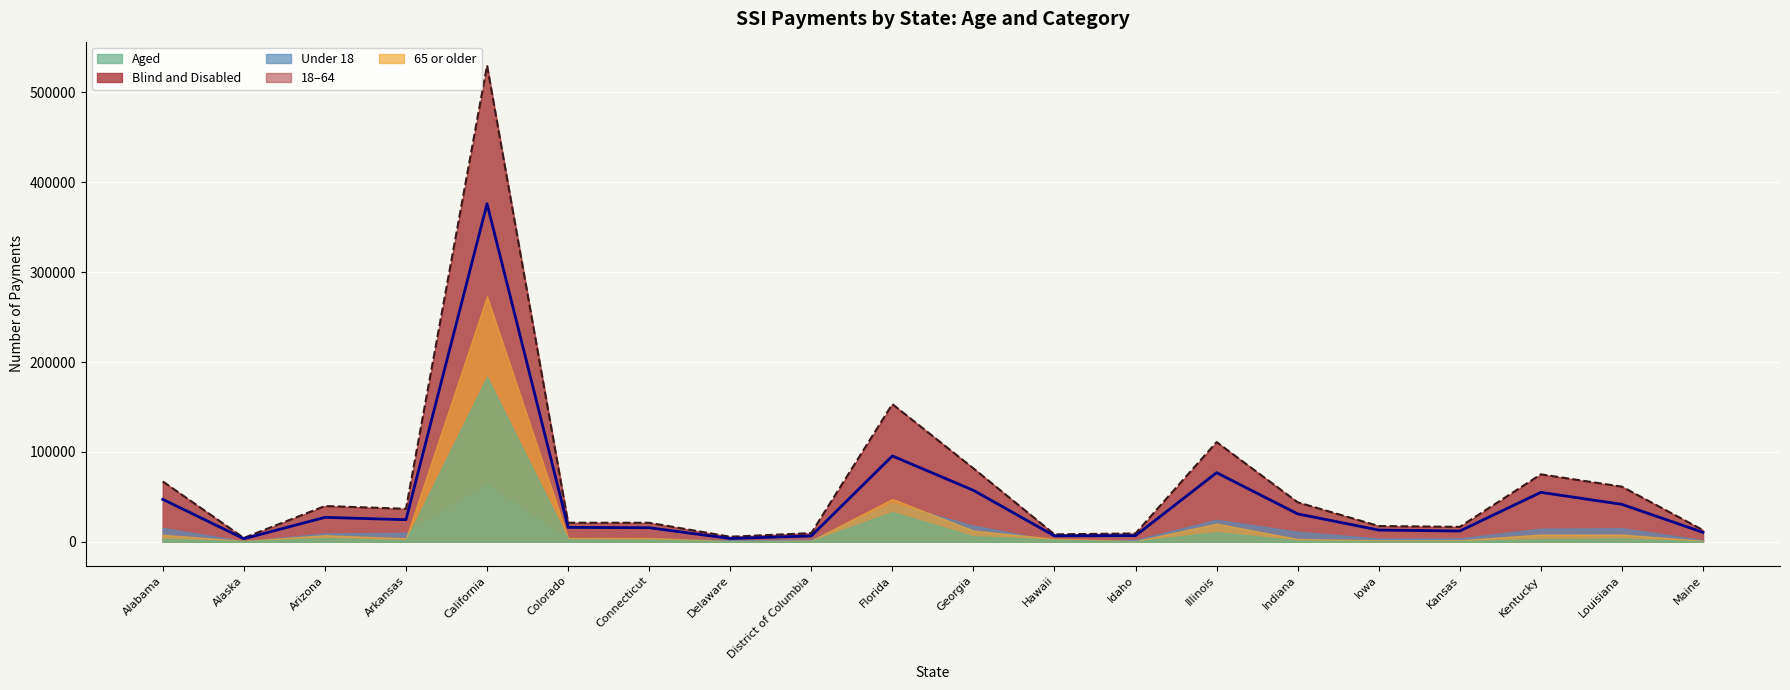

The value of Blind and Disabled at Iowa is 7712. True or false?

False